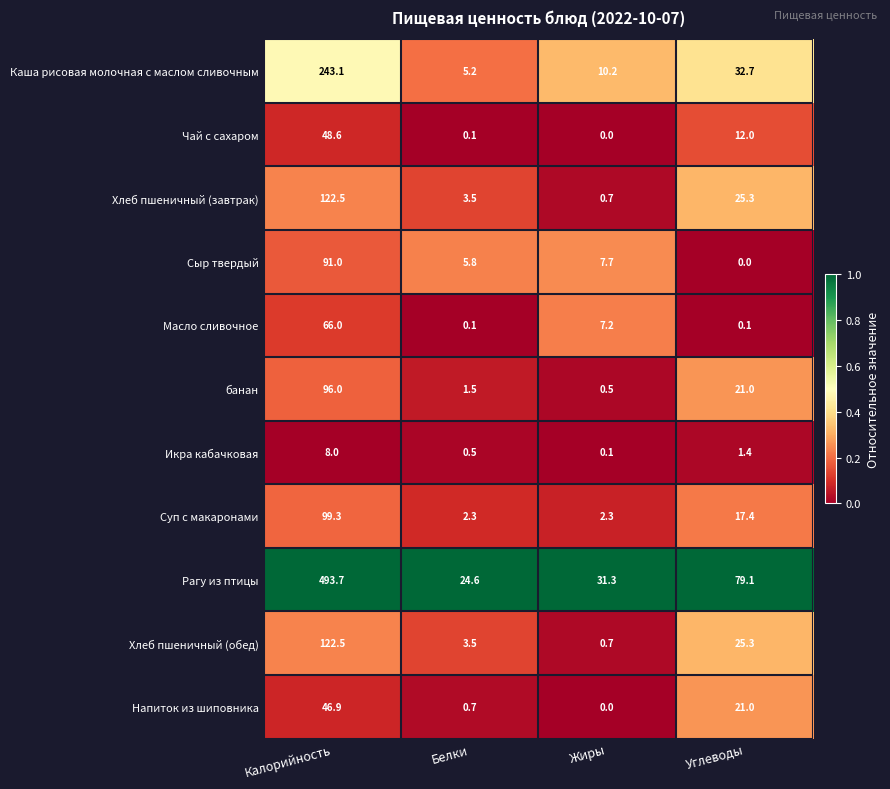

List the labels in order of Икра кабачковая value, largest first.

Калорийность, Углеводы, Белки, Жиры